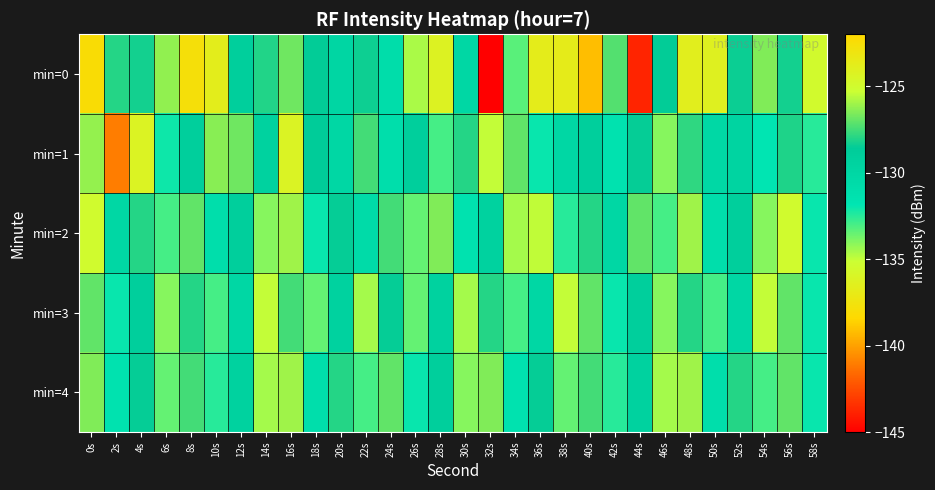

Reading left to right, transcribe all the data shown in this chart.

min=0: 0s=-122.4	2s=-128.0	4s=-128.3	6s=-126.2	8s=-137.9	10s=-123.8	12s=-129.1	14s=-128.1	16s=-126.8	18s=-128.5	20s=-129.9	22s=-128.4	24s=-130.8	26s=-134.6	28s=-124.2	30s=-130.0	32s=-145.3	34s=-133.3	36s=-123.7	38s=-136.8	40s=-139.2	42s=-127.3	44s=-143.8	46s=-128.5	48s=-136.5	50s=-124.1	52s=-128.4	54s=-126.5	56s=-128.3	58s=-135.5
min=1: 0s=-126.2	2s=-141.0	4s=-136.1	6s=-132.1	8s=-129.0	10s=-126.4	12s=-126.8	14s=-129.4	16s=-136.1	18s=-128.7	20s=-130.0	22s=-127.5	24s=-131.0	26s=-129.0	28s=-133.0	30s=-128.0	32s=-135.0	34s=-127.0	36s=-132.0	38s=-130.0	40s=-129.0	42s=-131.5	44s=-128.5	46s=-134.0	48s=-127.8	50s=-130.2	52s=-129.6	54s=-131.8	56s=-128.1	58s=-132.5
min=2: 0s=-125.0	2s=-130.0	4s=-128.0	6s=-133.0	8s=-127.0	10s=-131.0	12s=-129.0	14s=-134.0	16s=-126.0	18s=-132.0	20s=-128.5	22s=-130.5	24s=-127.5	26s=-133.5	28s=-126.5	30s=-131.5	32s=-129.5	34s=-134.5	36s=-125.5	38s=-132.5	40s=-128.0	42s=-130.0	44s=-127.0	46s=-133.0	48s=-126.0	50s=-131.0	52s=-129.0	54s=-134.0	56s=-125.0	58s=-132.0
min=3: 0s=-127.0	2s=-132.0	4s=-129.0	6s=-134.0	8s=-128.0	10s=-133.0	12s=-130.0	14s=-135.0	16s=-127.5	18s=-133.5	20s=-129.5	22s=-134.5	24s=-128.5	26s=-133.5	28s=-129.5	30s=-134.5	32s=-128.0	34s=-133.0	36s=-130.0	38s=-135.0	40s=-127.0	42s=-132.0	44s=-129.0	46s=-134.0	48s=-128.0	50s=-133.0	52s=-130.0	54s=-135.0	56s=-127.0	58s=-132.0
min=4: 0s=-126.5	2s=-131.5	4s=-128.5	6s=-133.5	8s=-127.5	10s=-132.5	12s=-129.5	14s=-134.5	16s=-126.0	18s=-131.0	20s=-128.0	22s=-133.0	24s=-127.0	26s=-132.0	28s=-129.0	30s=-134.0	32s=-126.5	34s=-131.5	36s=-128.5	38s=-133.5	40s=-127.5	42s=-132.5	44s=-129.5	46s=-134.5	48s=-126.0	50s=-131.0	52s=-128.0	54s=-133.0	56s=-127.0	58s=-132.0